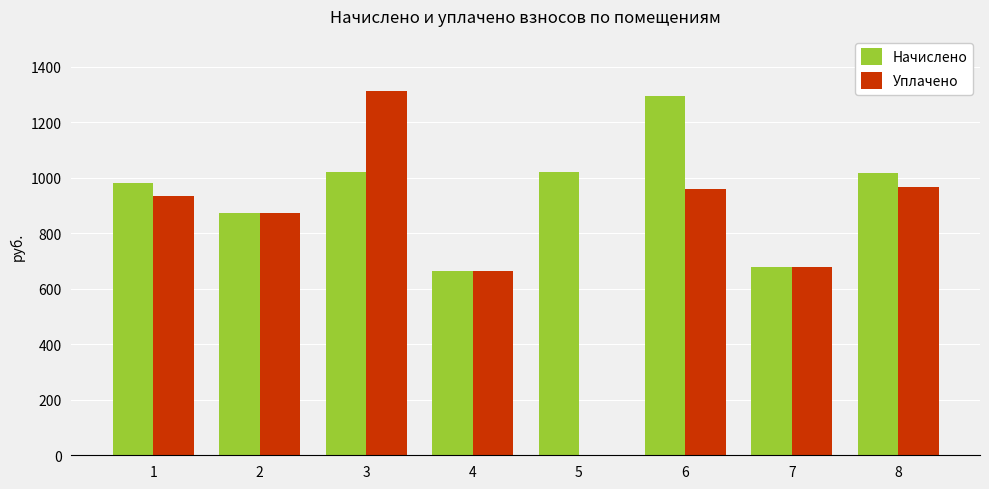

The value of Начислено at 6 is 1294.9. True or false?

True